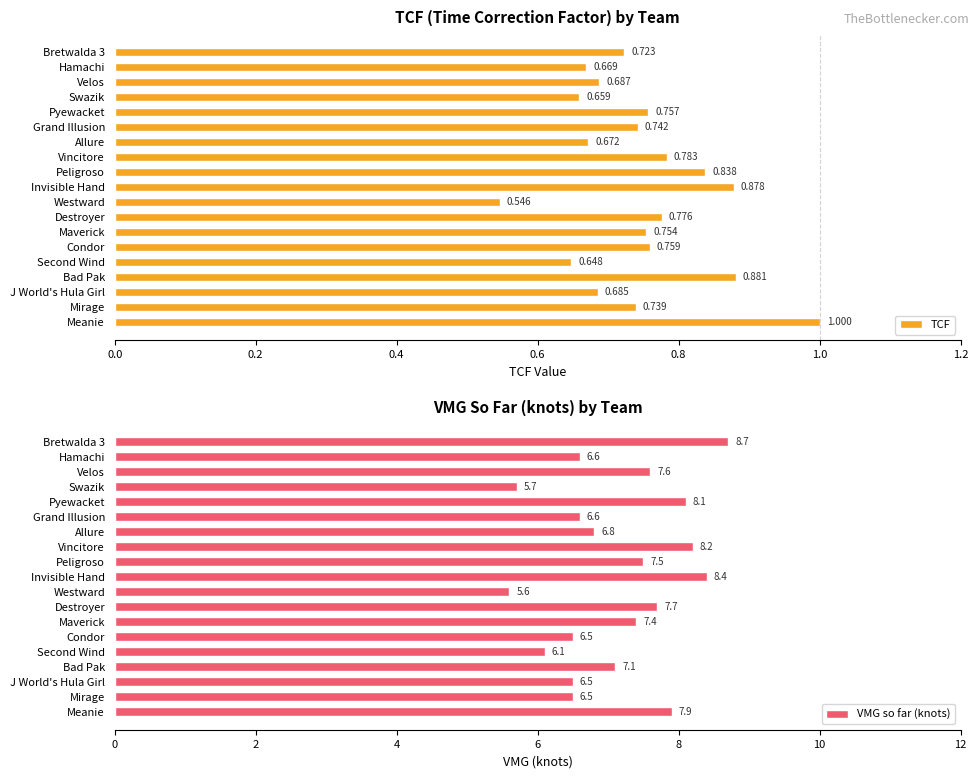

Does the chart contain stacked bars?

No